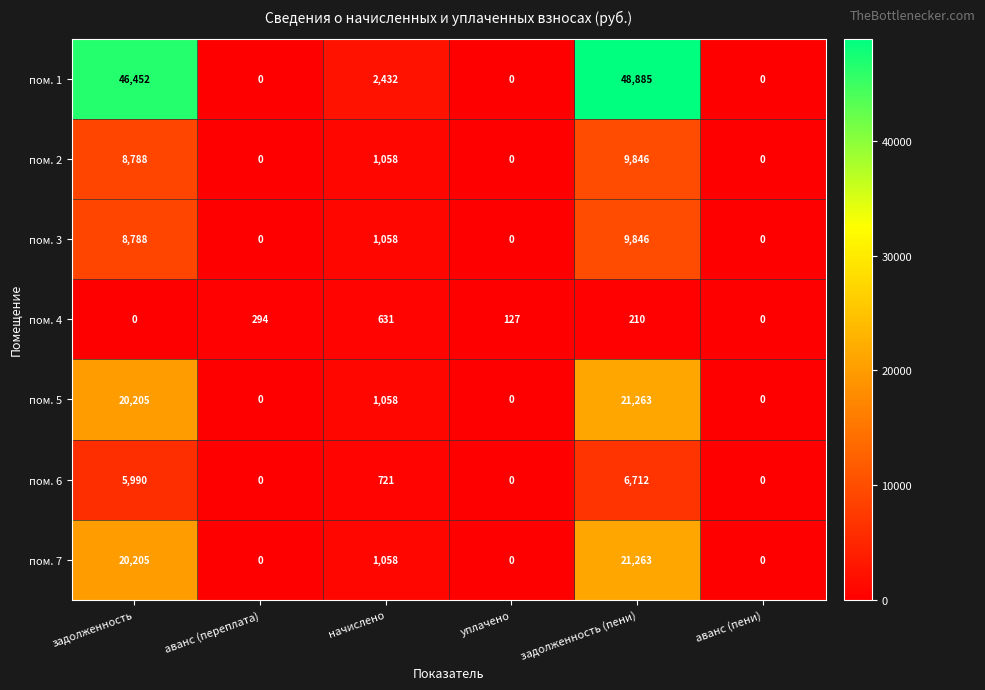

Which series has the widest spread of values?

пом. 1